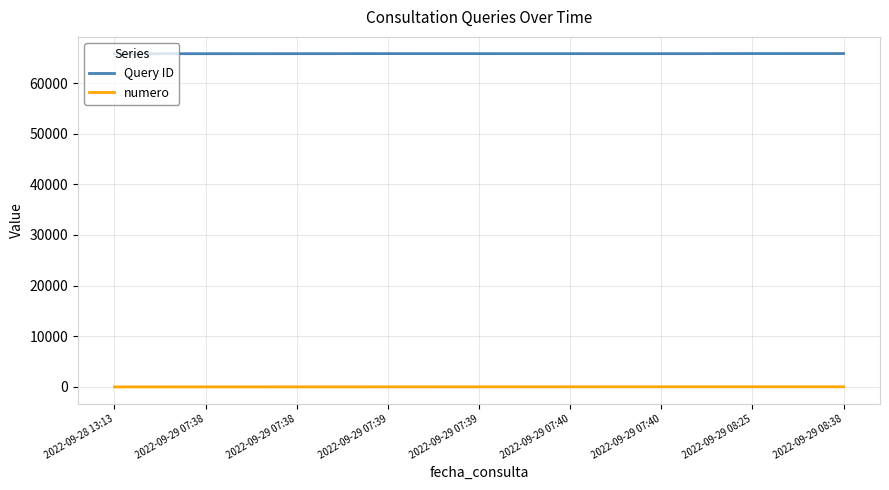

Which series has the largest total across all categories?

Query ID